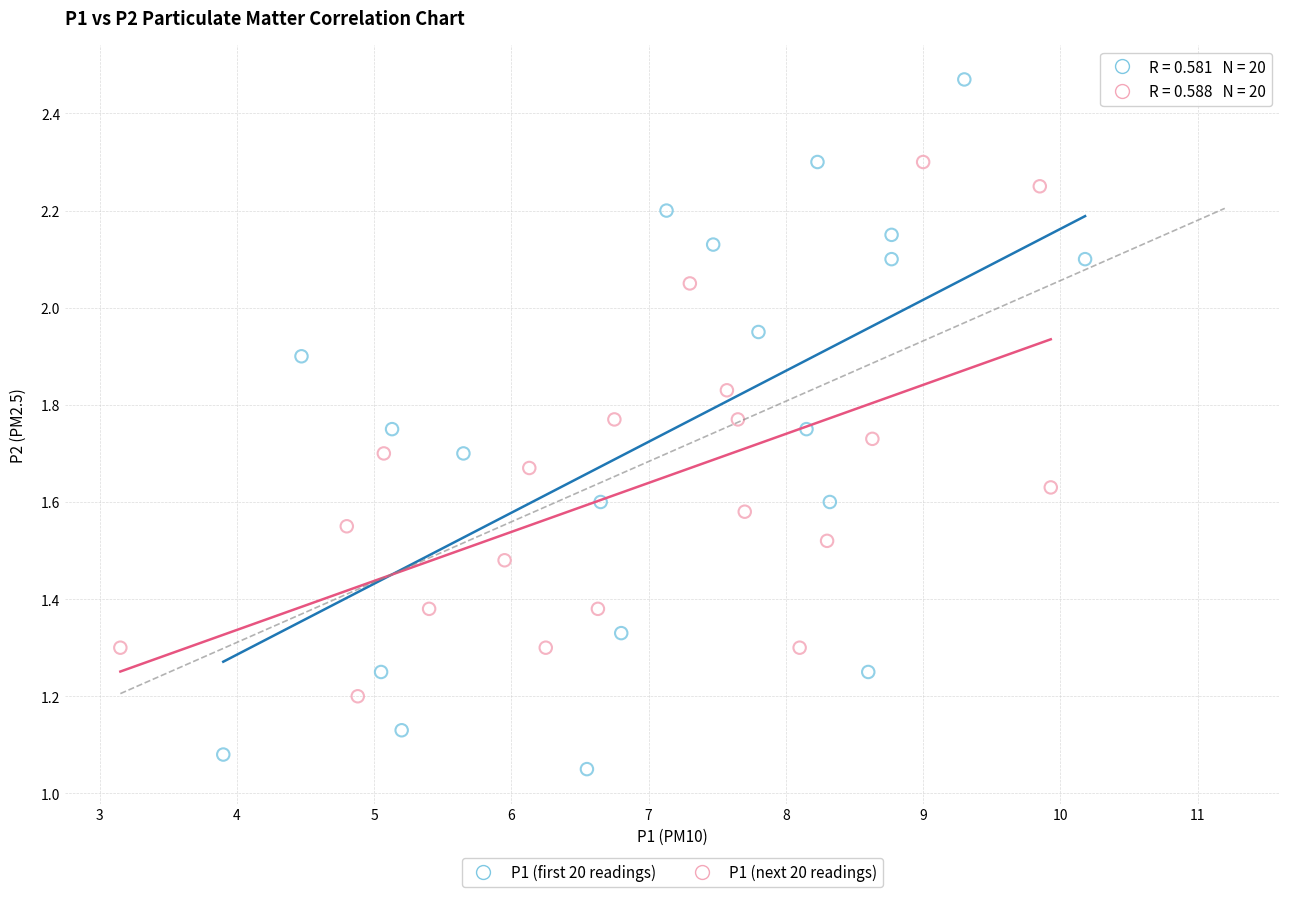

What are all the series names shown in the legend?

P1 (first 20 readings), P1 (next 20 readings)